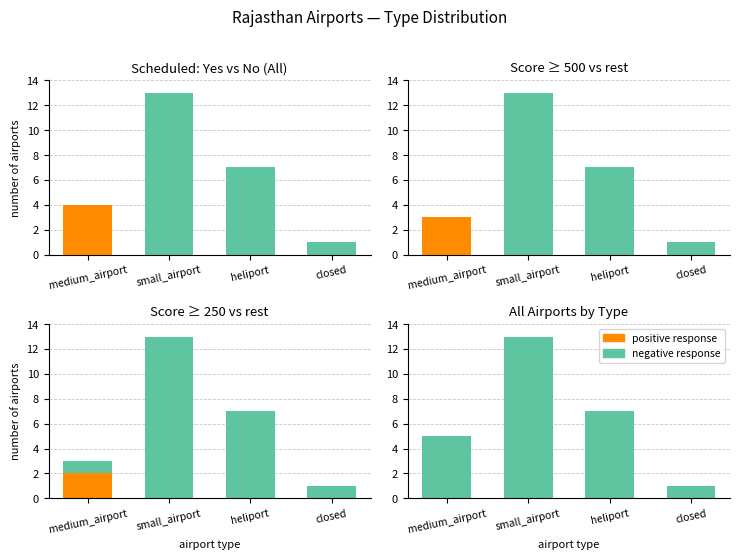

The value of negative response at small_airport is 13. True or false?

True